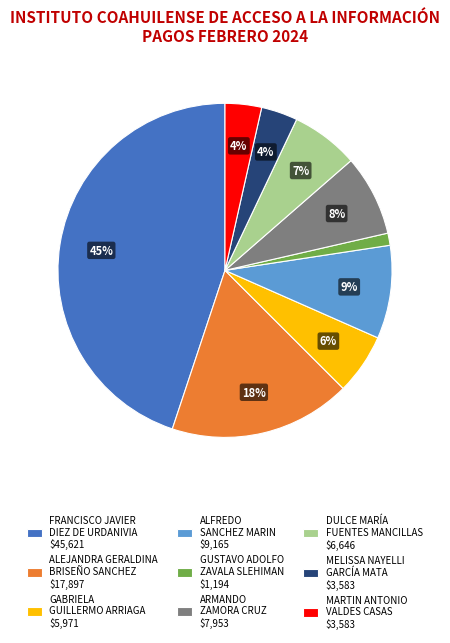

To the nearest percent, what percentage of the pie is ARMANDO ZAMORA CRUZ $7,953?

8%